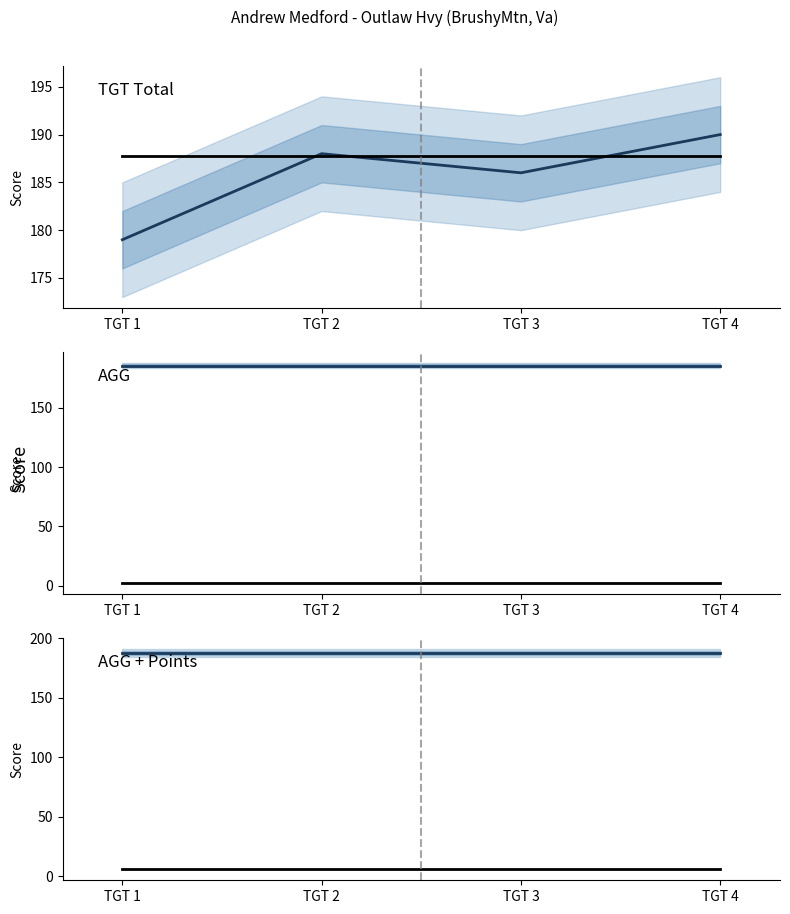

Reading right to left, what are all the values shown in this chart?

TGT Total: 190.0	186.0	188.0	179.0
AGG + Points: 187.8	187.8	187.8	187.8
AGG: 185.8	185.8	185.8	185.8
Points: 2.0	2.0	2.0	2.0
AGG (scaled): 5.8	5.8	5.8	5.8